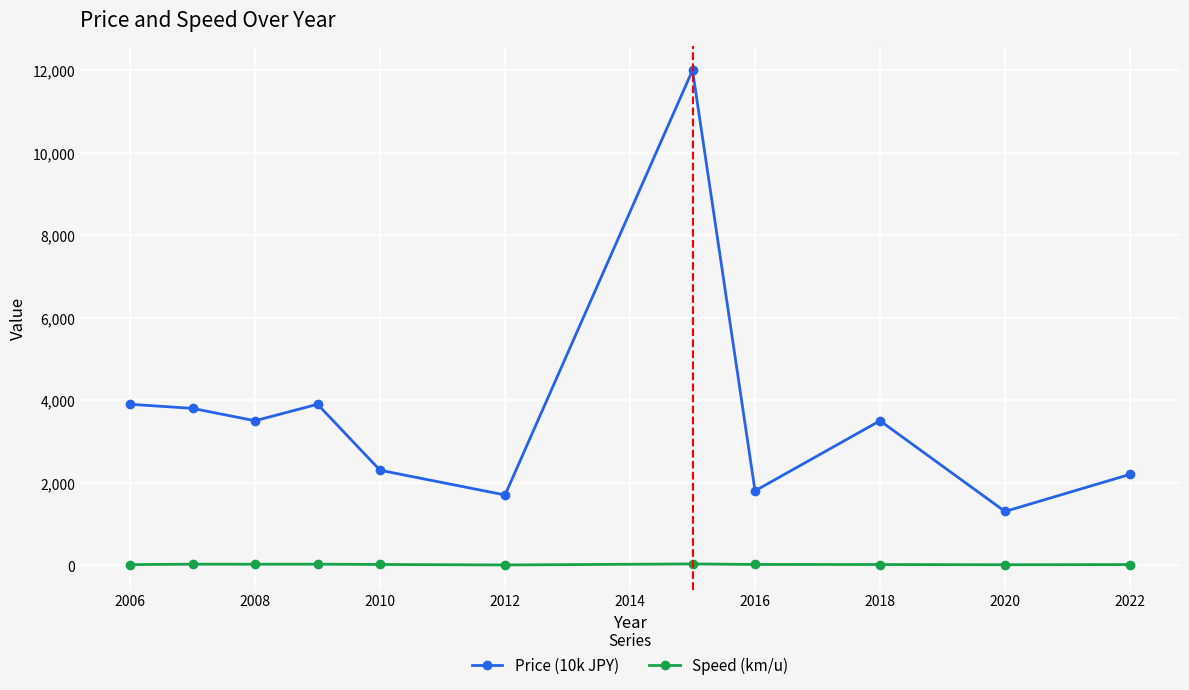

True or false: Price (10k JPY) has more than 0 interior local peaks.

True